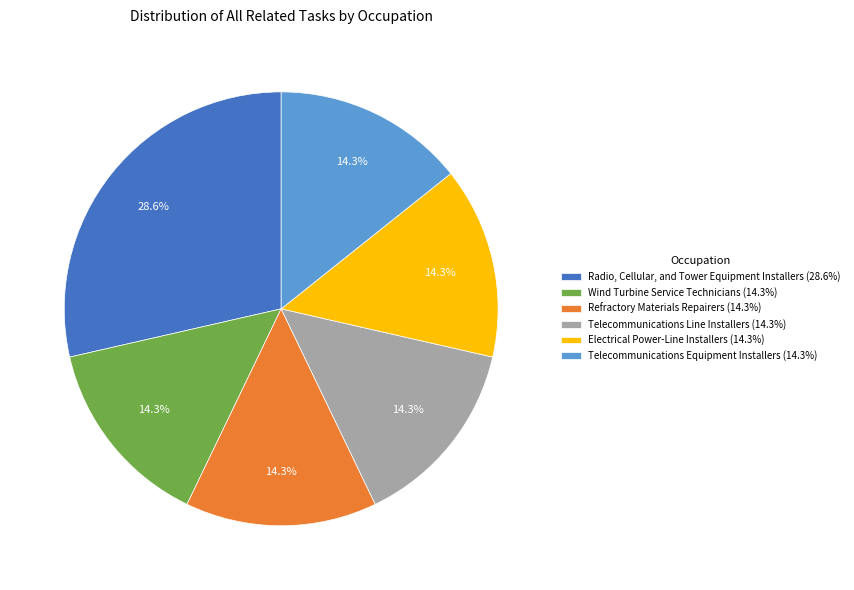

Approximately how many times larger is the value at Electrical Power-Line Installers (14.3%) compared to Wind Turbine Service Technicians (14.3%)?

1.0